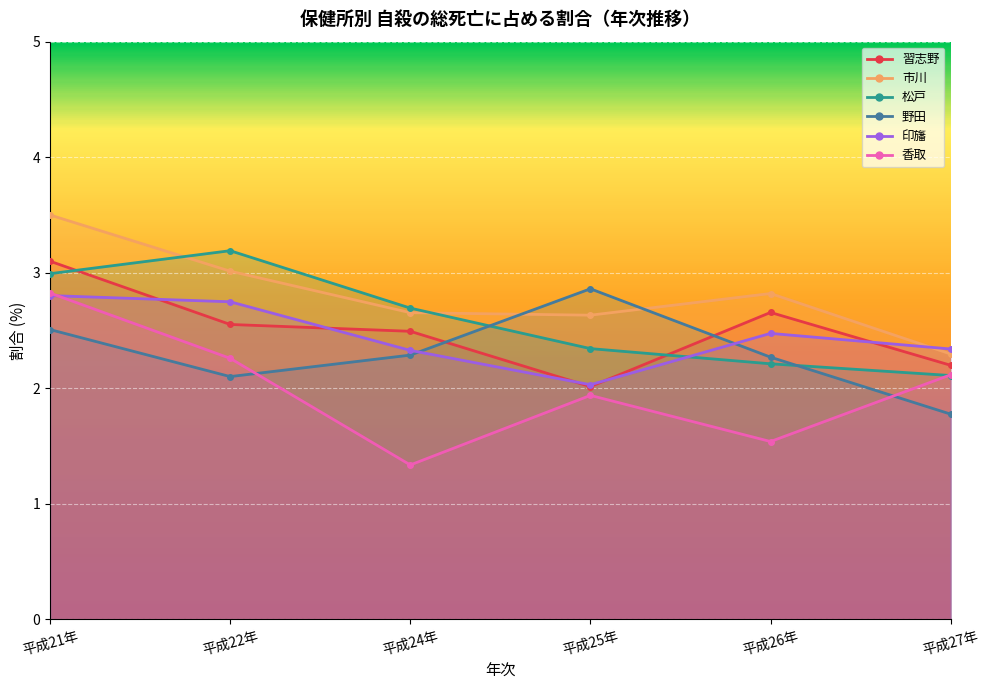

What value does the 野田 series have at 平成22年?

2.1